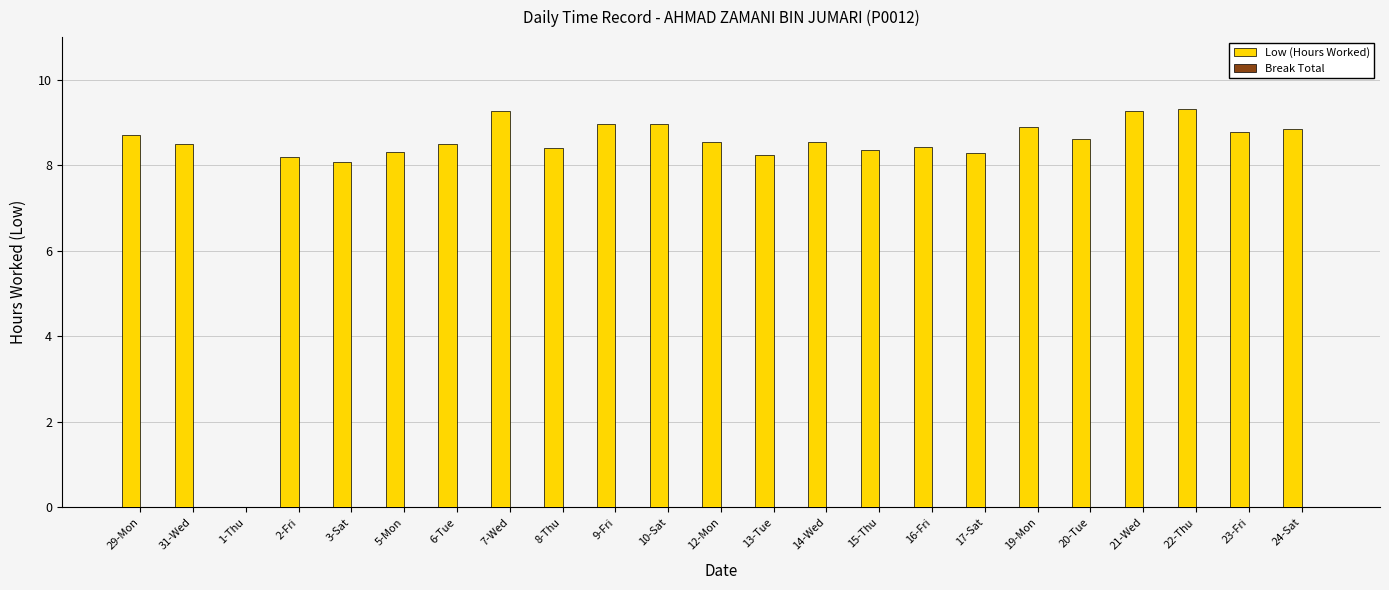

What is the sum of all values?

190.1